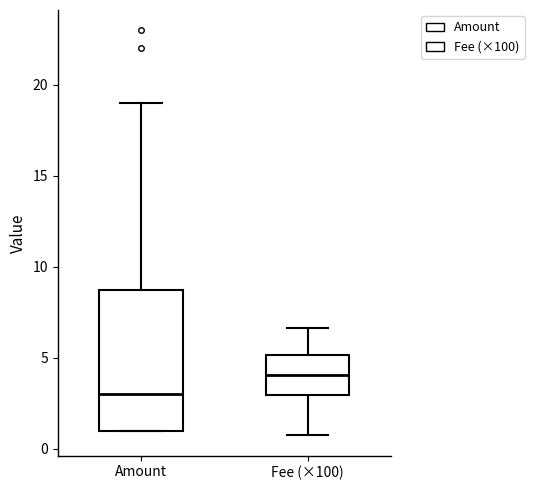

Reading left to right, read every box against the y-axis: the position of its median line, the range the box covers, and the ends of its whiskers. The values are not printed on the chart, so give them approximately, as read against the axis.

Amount: median 3.0, box 1.0 to 9.0, whiskers 1.0 to 19.0
Fee (×100): median 4.0, box 3.0 to 5.0, whiskers 0.5 to 6.5